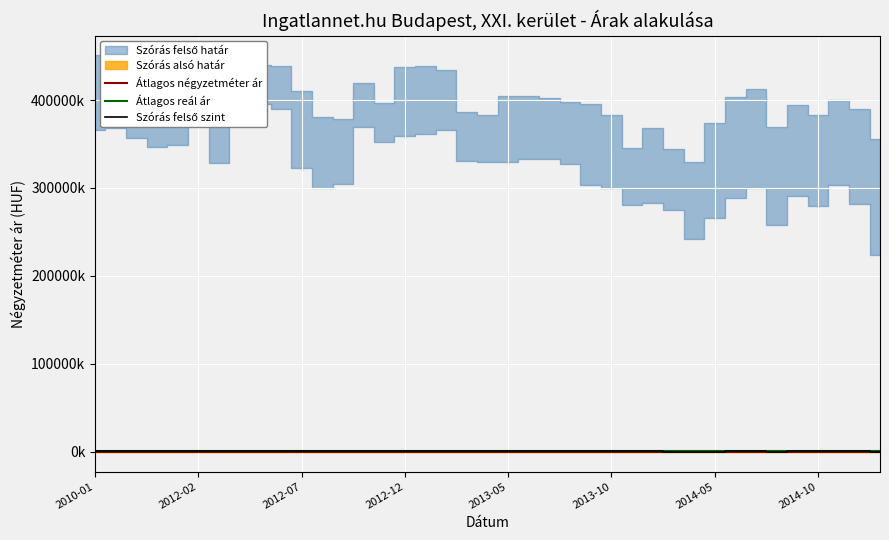

What is the average value of the Szórás felső szint series?

322.1